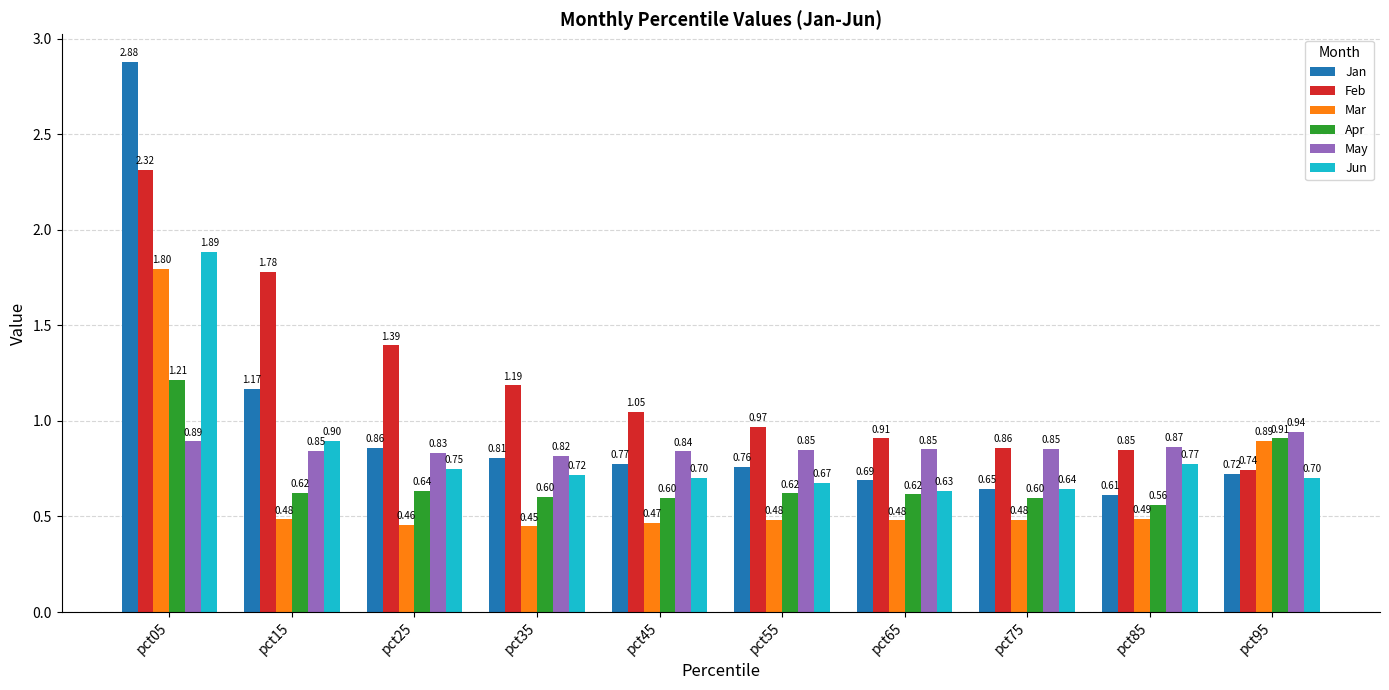

What is the average value of the May series?

0.9